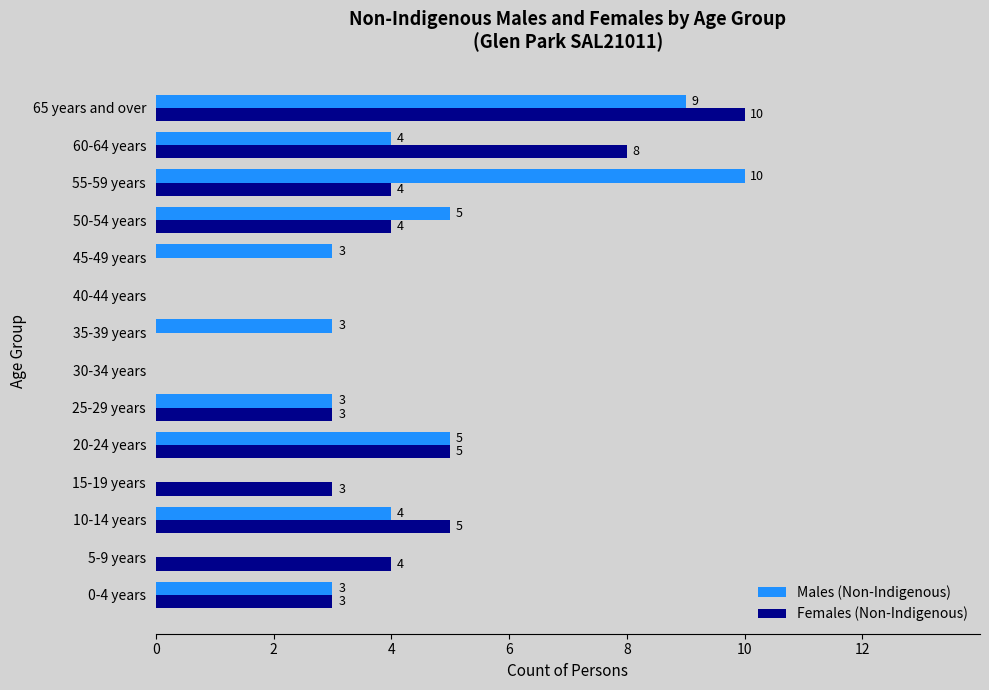

At which category is the sum across all series the highest?

65 years and over